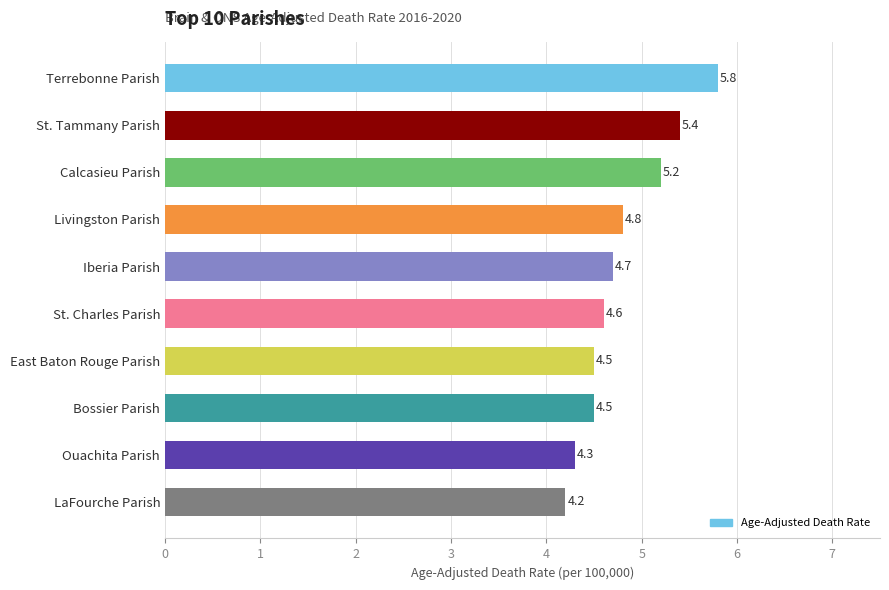

How many categories are shown in the chart?

10